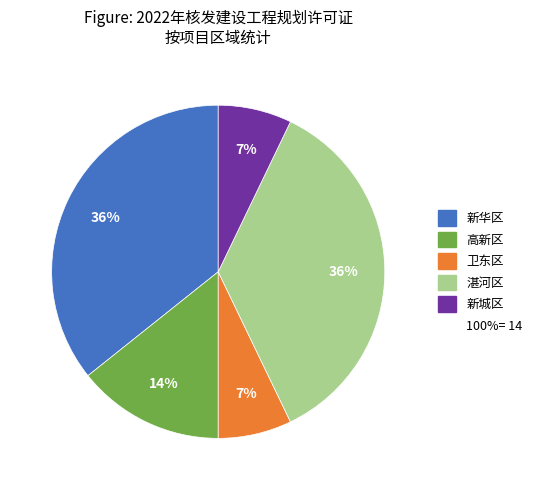

To the nearest percent, what is the difference between the largest and smallest slice percentages?

29%